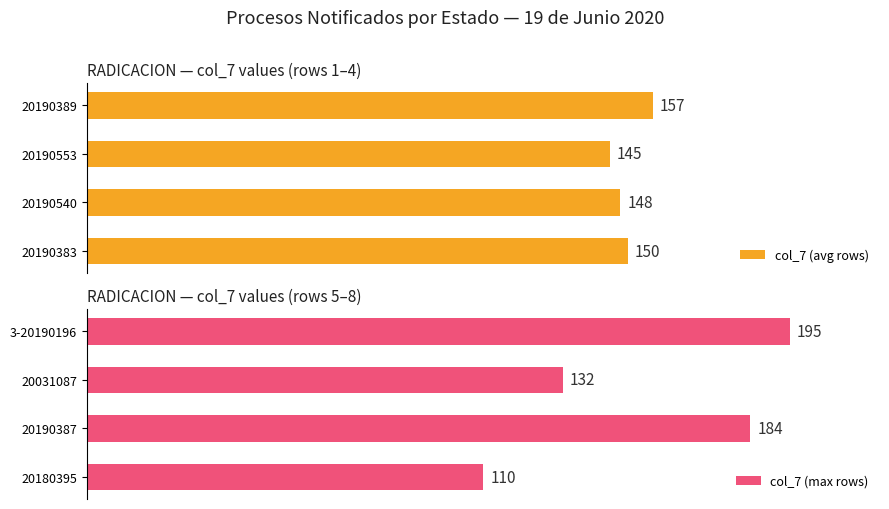

Count the col_7 (avg rows) values in the range 148 to 157.

3